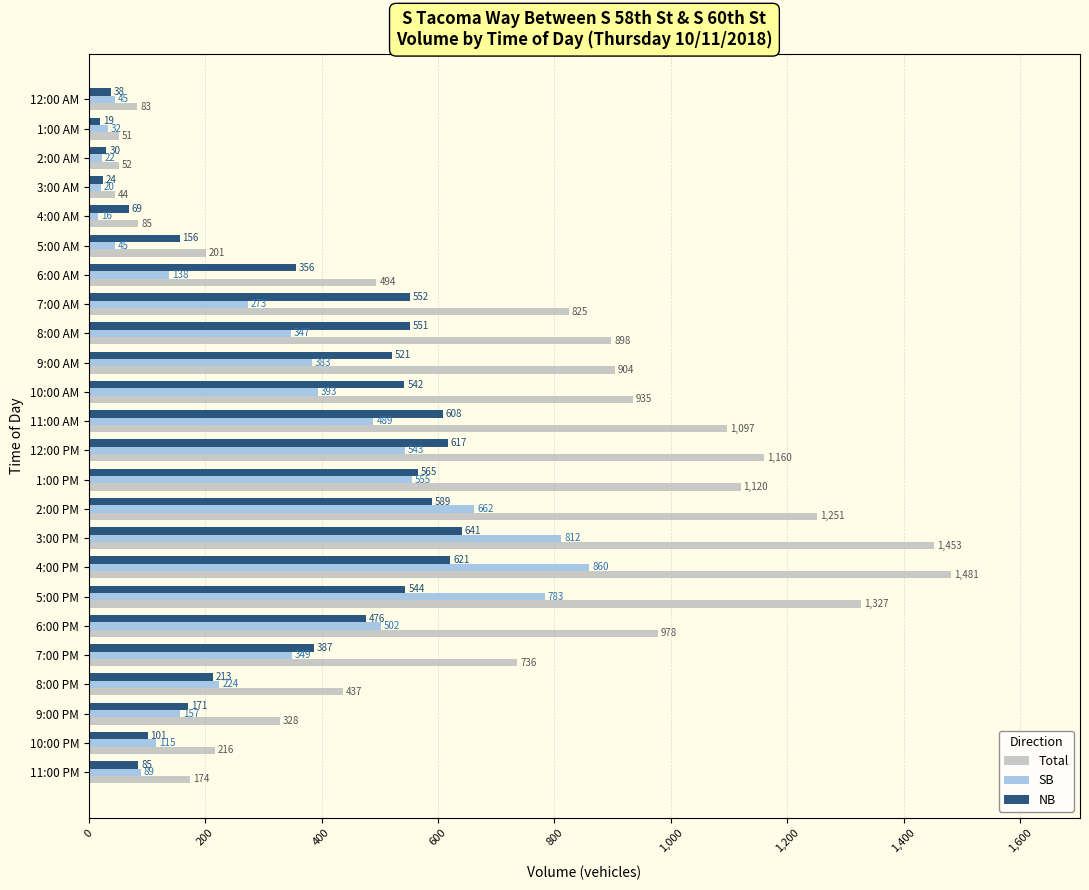

At which label is Total closest to 762?

7:00 PM